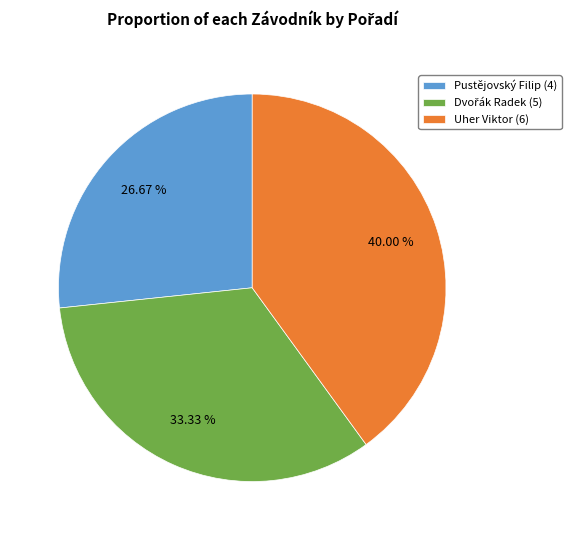

What is the smallest slice in the pie chart?

Pustějovský Filip